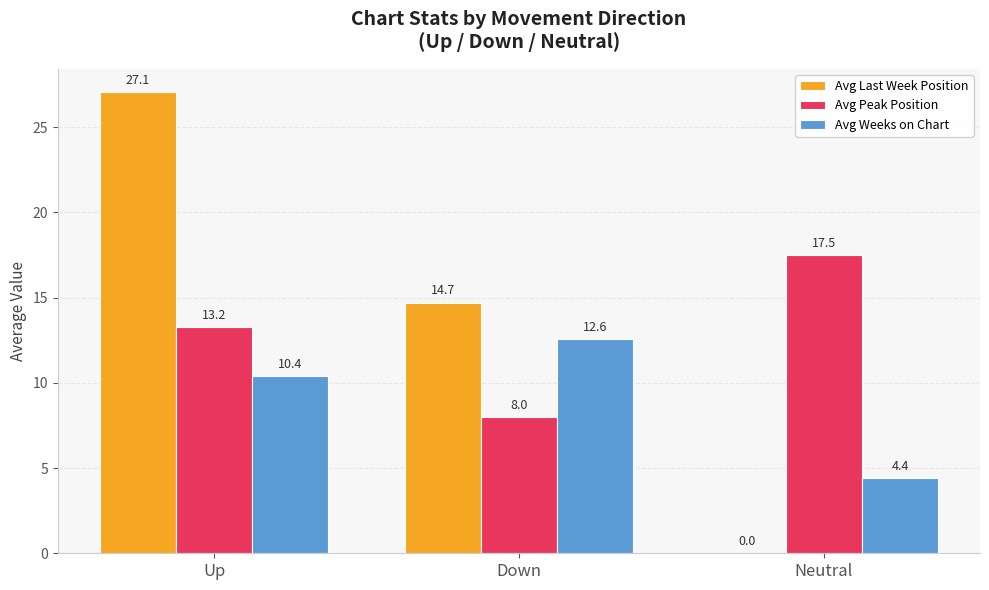

Is the value of Avg Peak Position at Up greater than the value of Avg Weeks on Chart at Neutral?

Yes